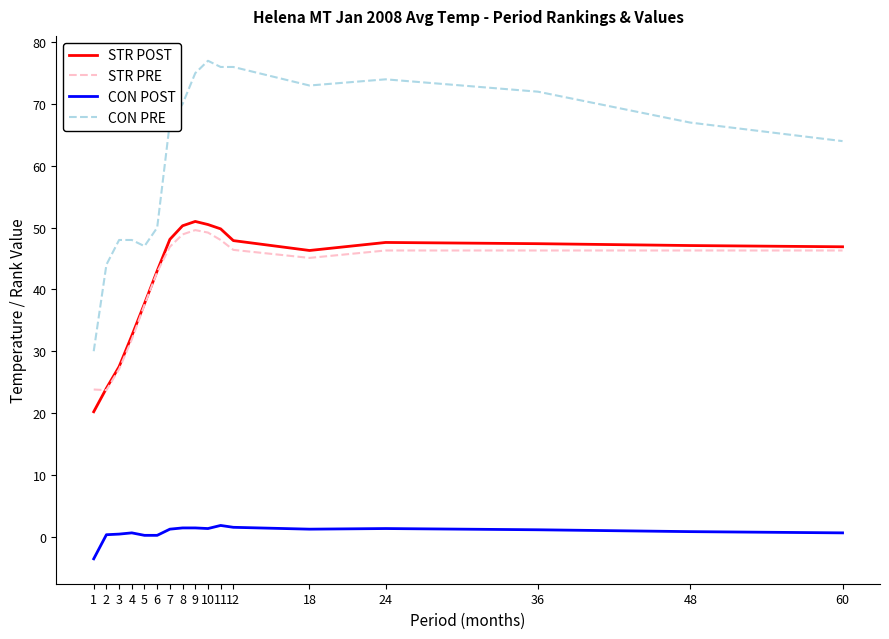

What is the average value of the CON PRE series?

62.2